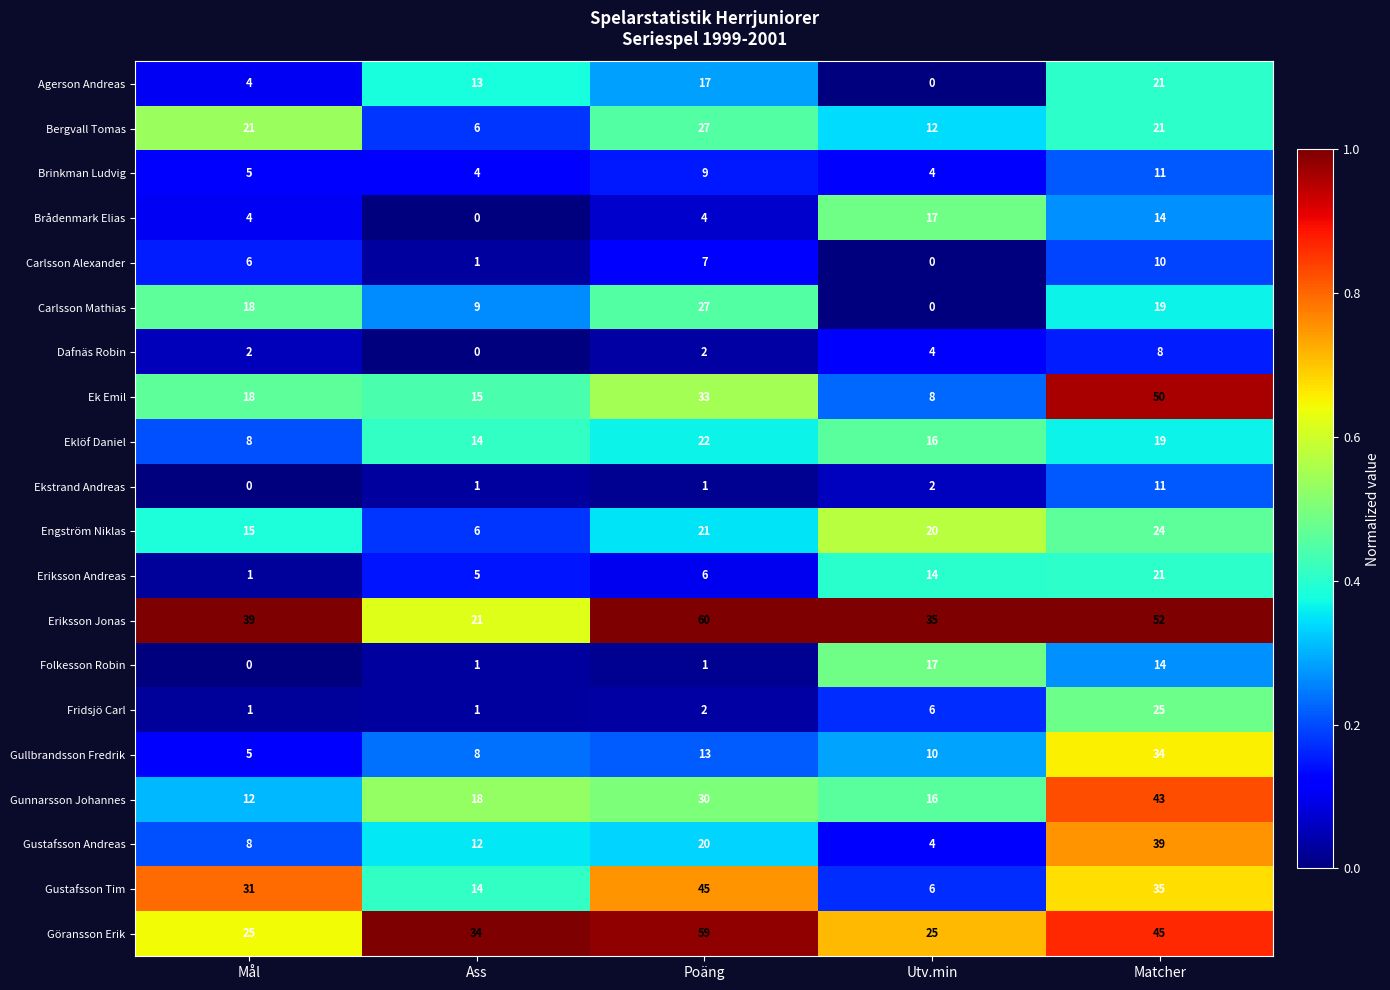

What is the sum of all Eriksson Andreas values?

47